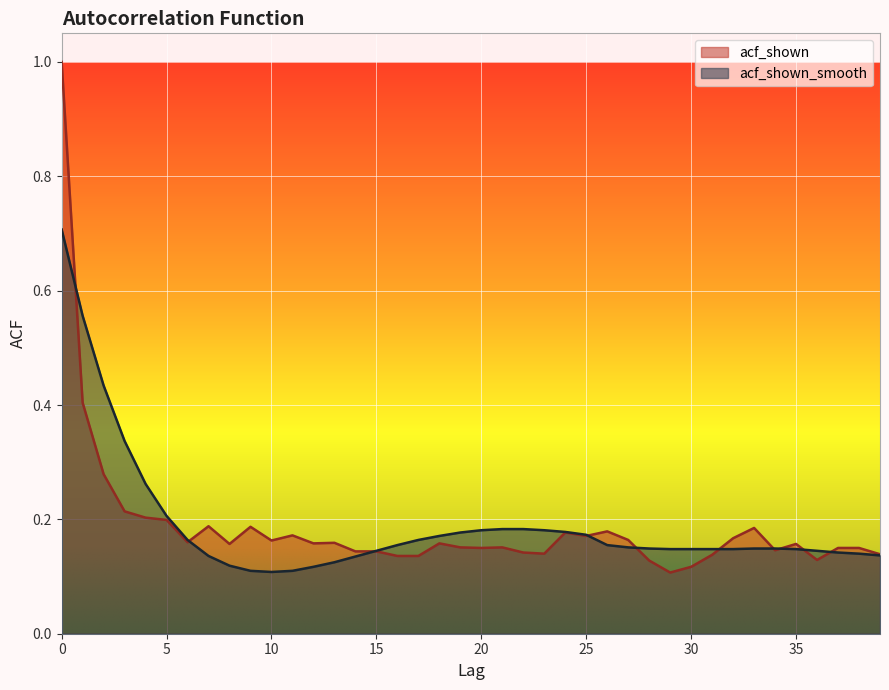

What is the sum of the acf_shown_smooth values at 3 and 1?

0.9